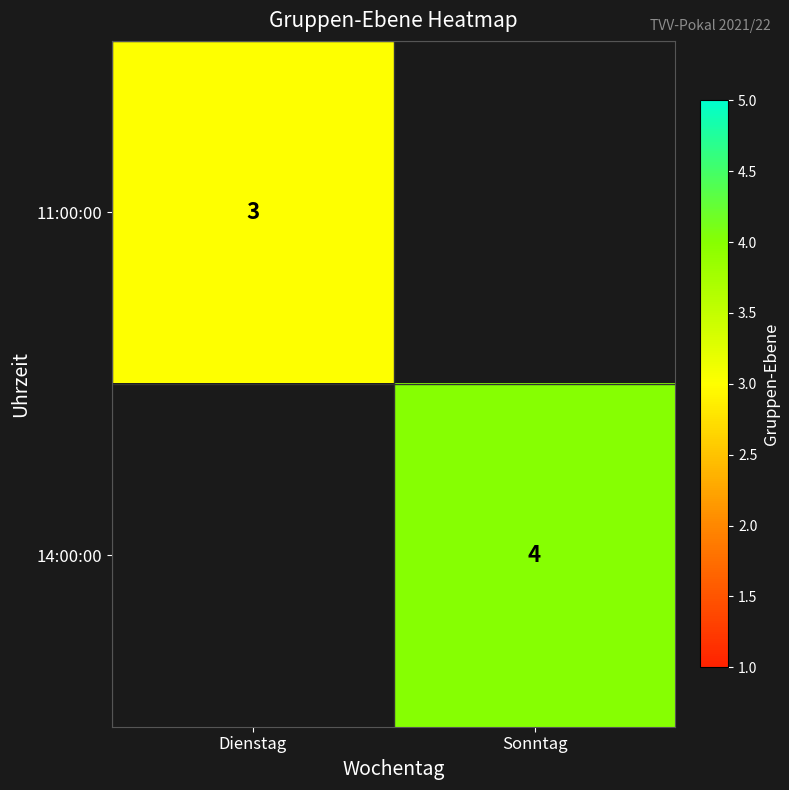

The value of 11:00:00 at Dienstag is 2. True or false?

False